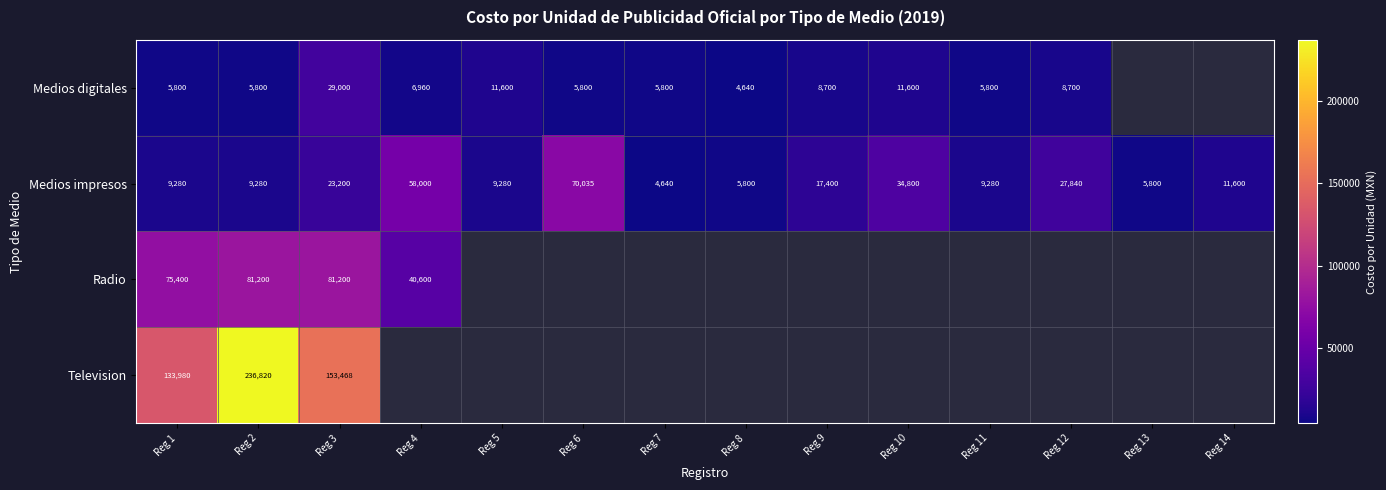

At which category is the sum across all series the highest?

Reg 2